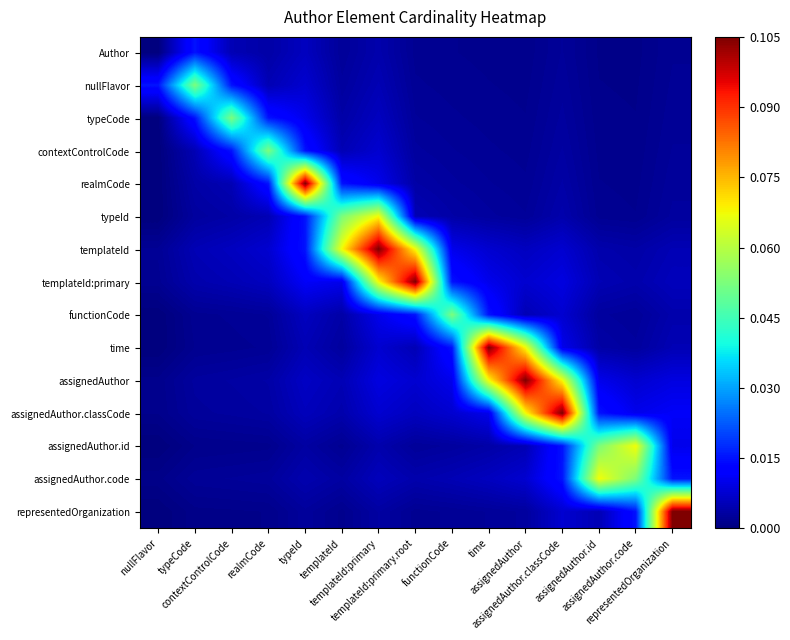

At how many categories does at least one series exceed 0?

15